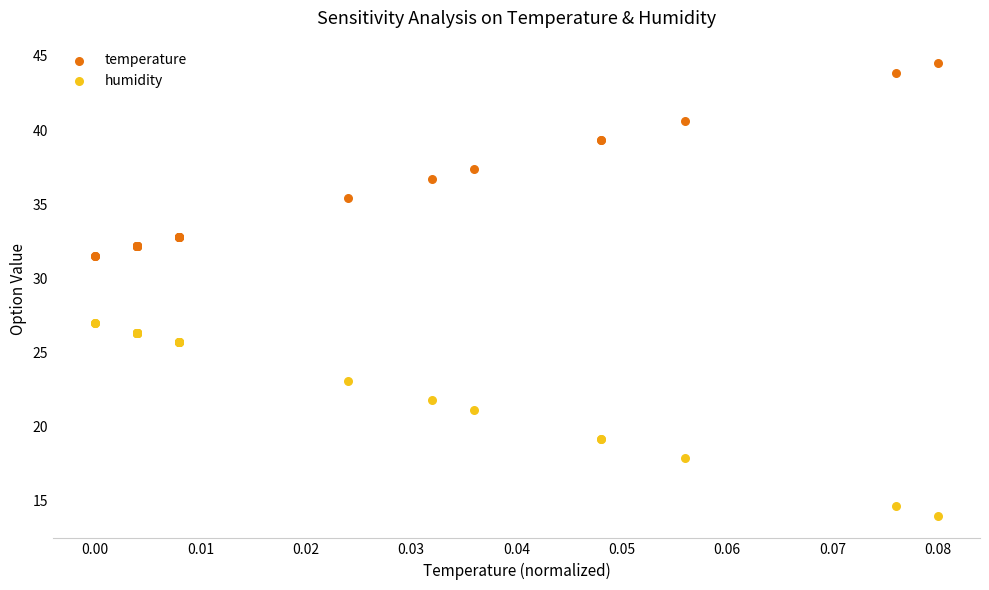

Which series contains the highest Y value?

temperature